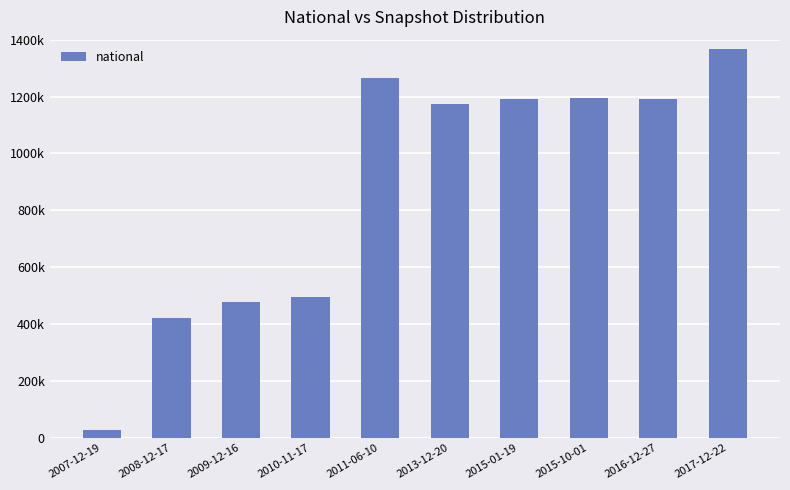

What is the average value?

880739